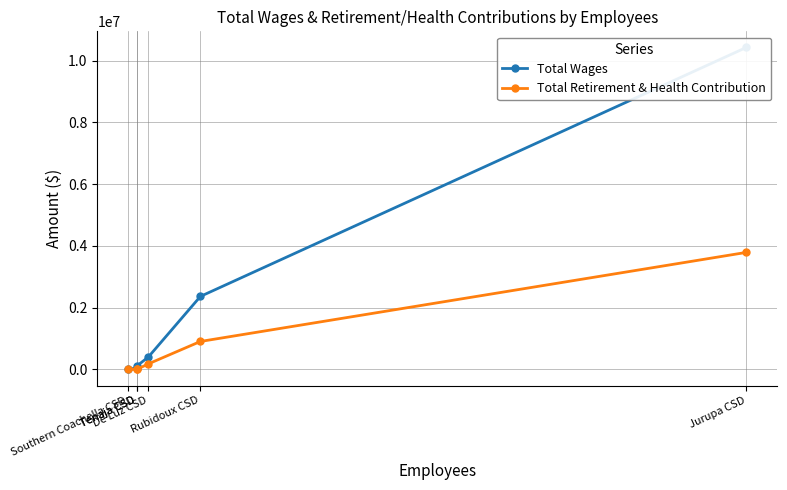

True or false: Total Retirement & Health Contribution and Total Wages cross at least once.

False